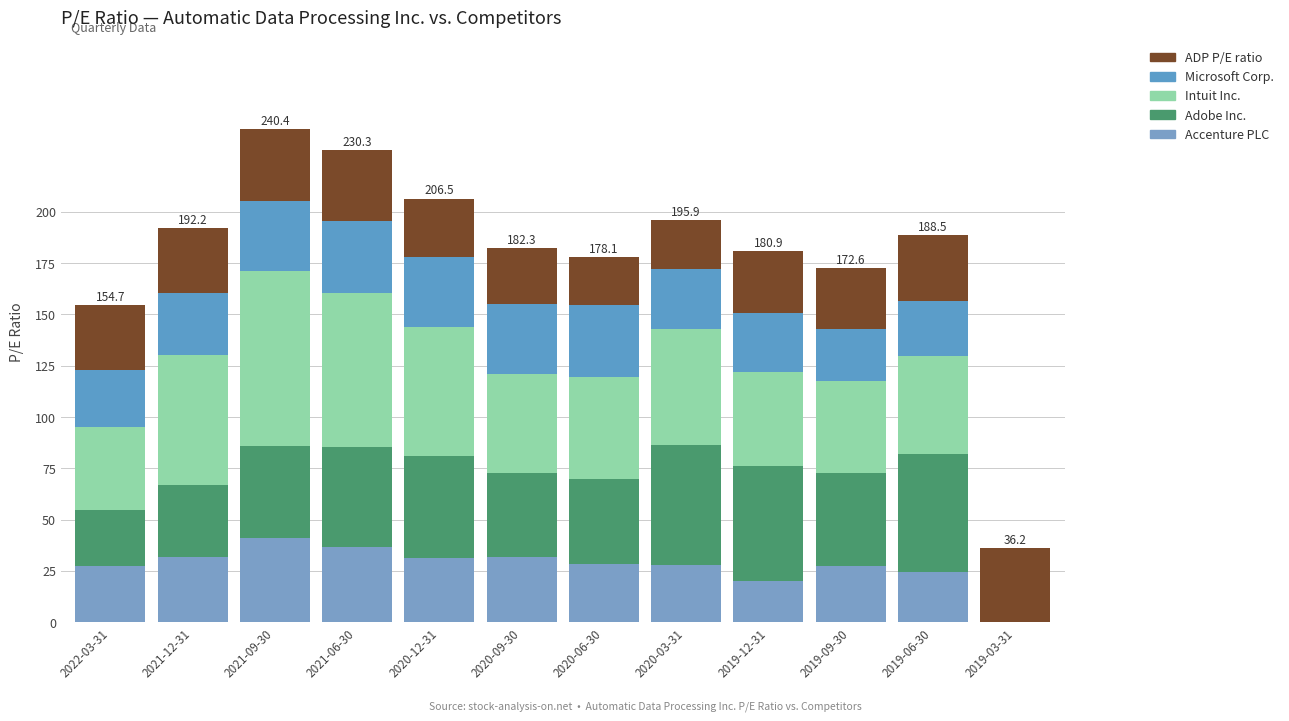

At which label does Microsoft Corp. first exceed 30?

2021-12-31